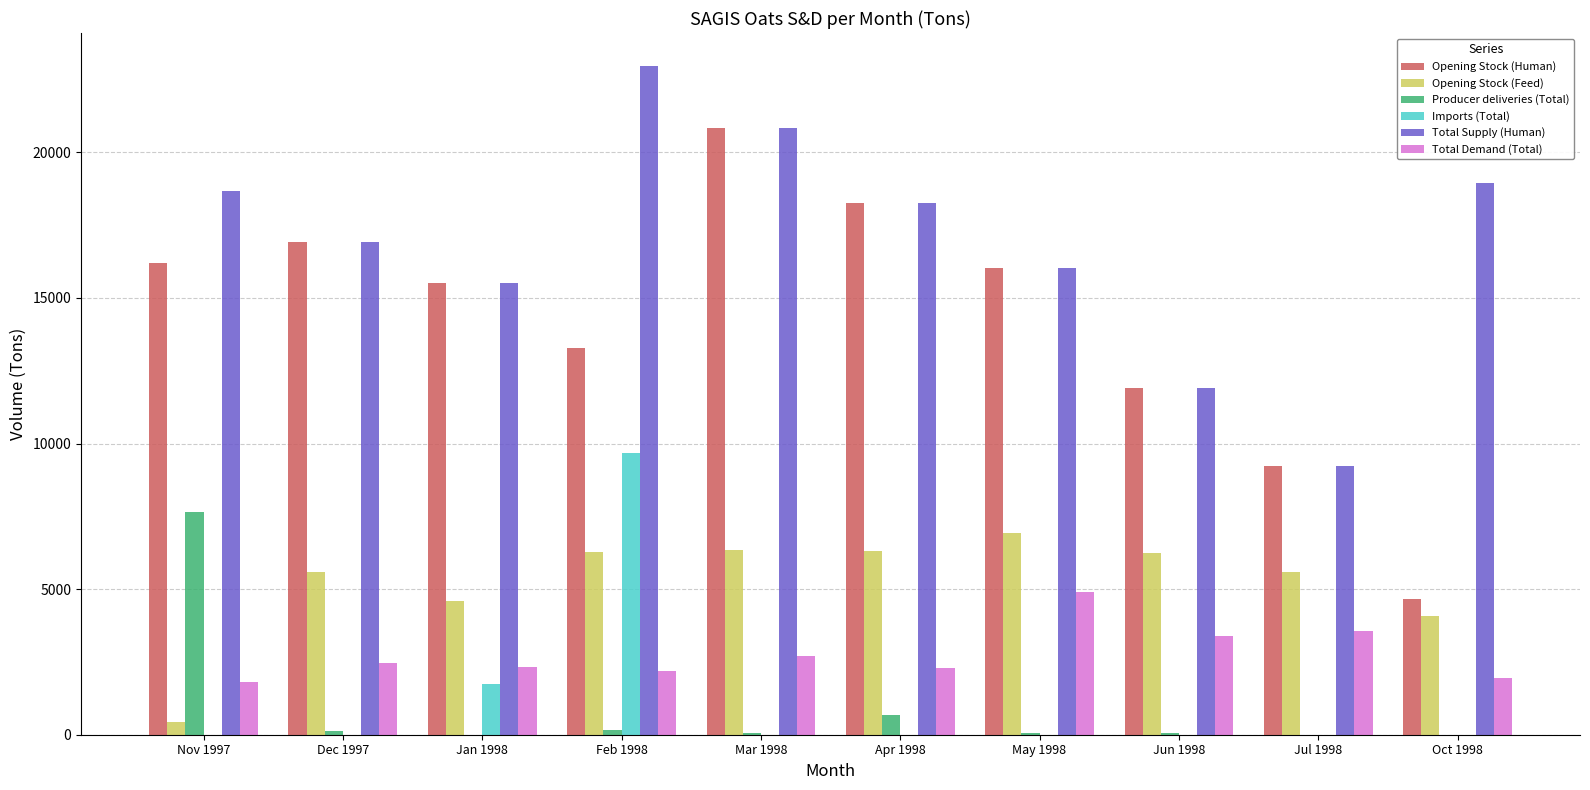

How many groups of bars are there?

10